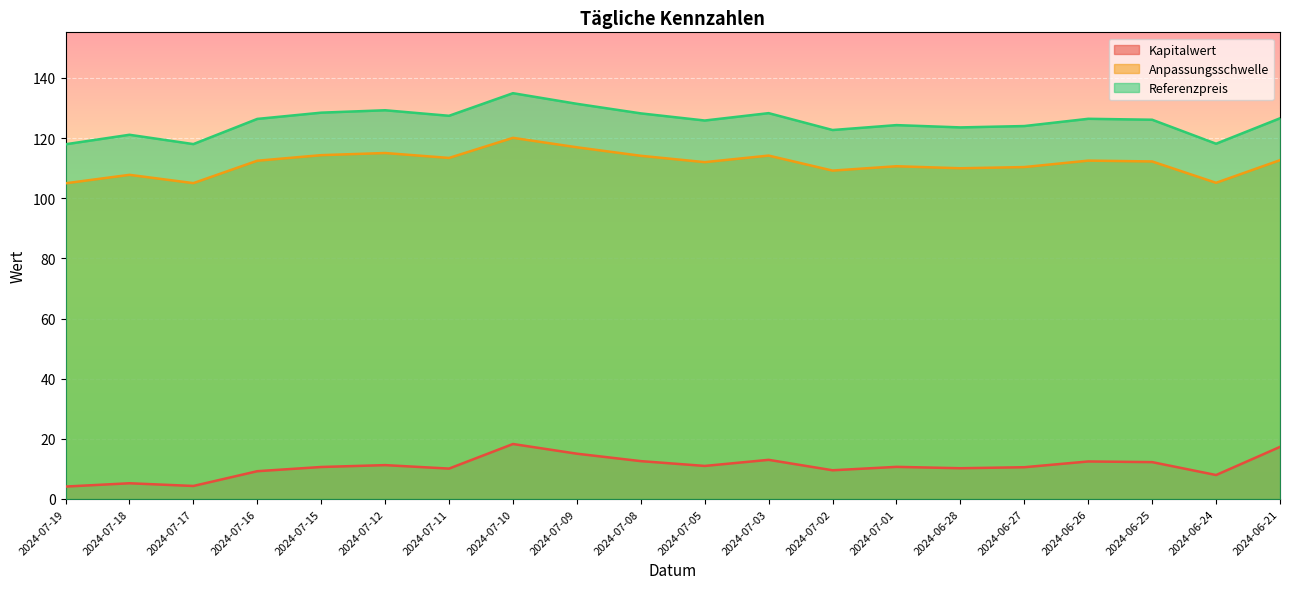

How many distinct data groups are displayed?

3